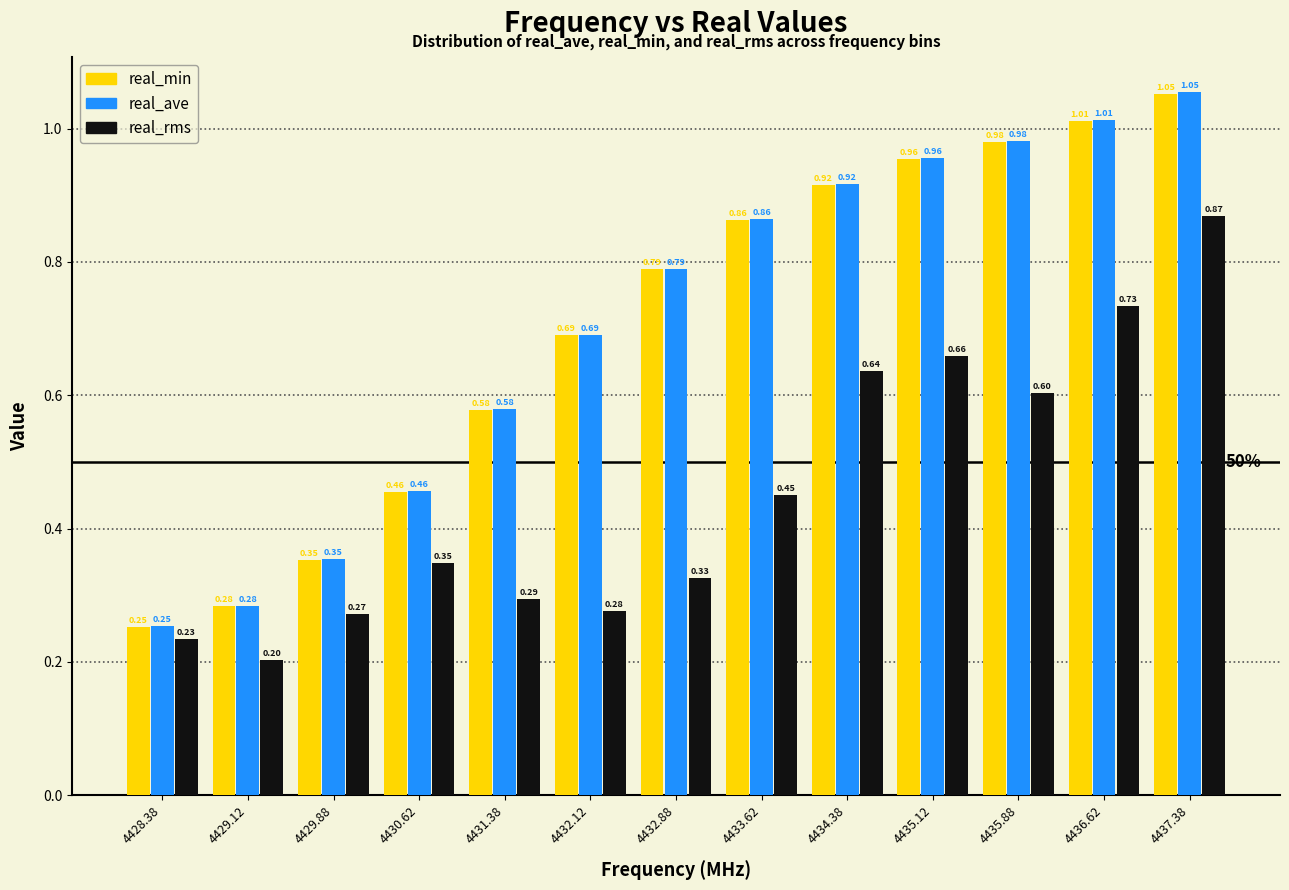

Is the value of real_min at 4432.88 greater than the value of real_ave at 4435.12?

No